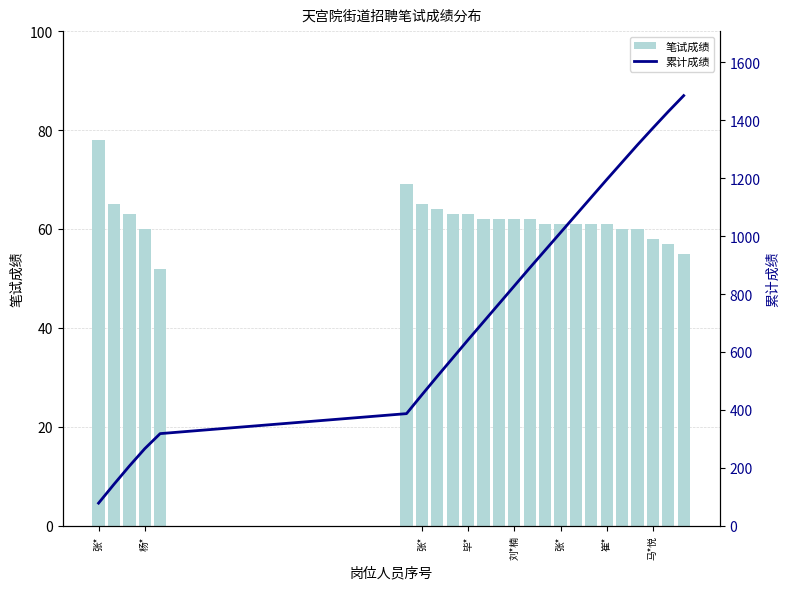

How many values in the 累计成绩 series exceed 828?

11